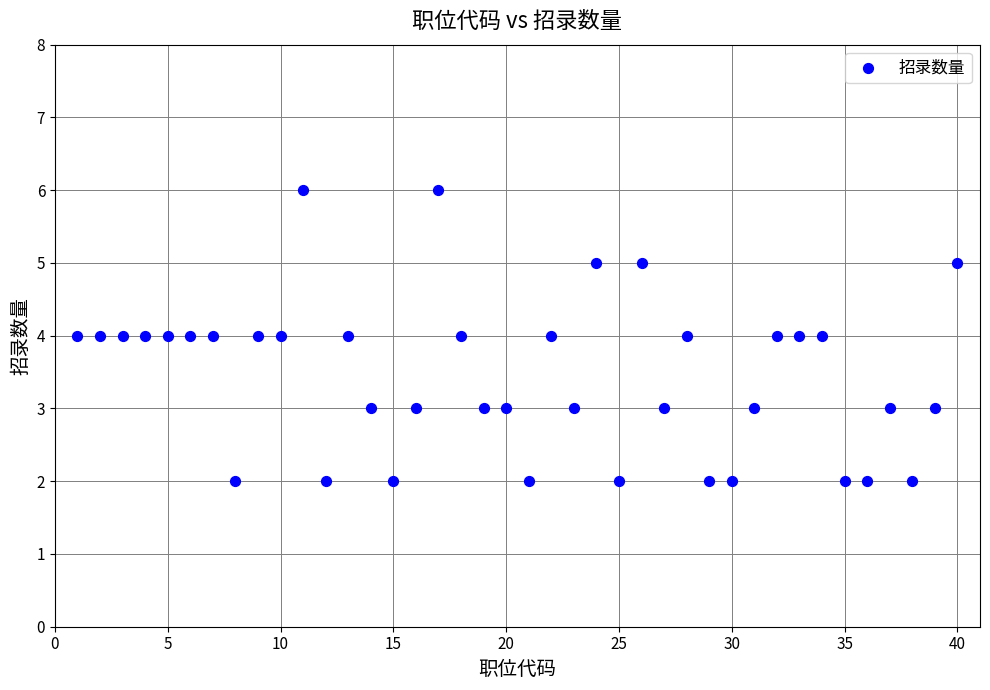

What is the range of X values (max minus min)?

39